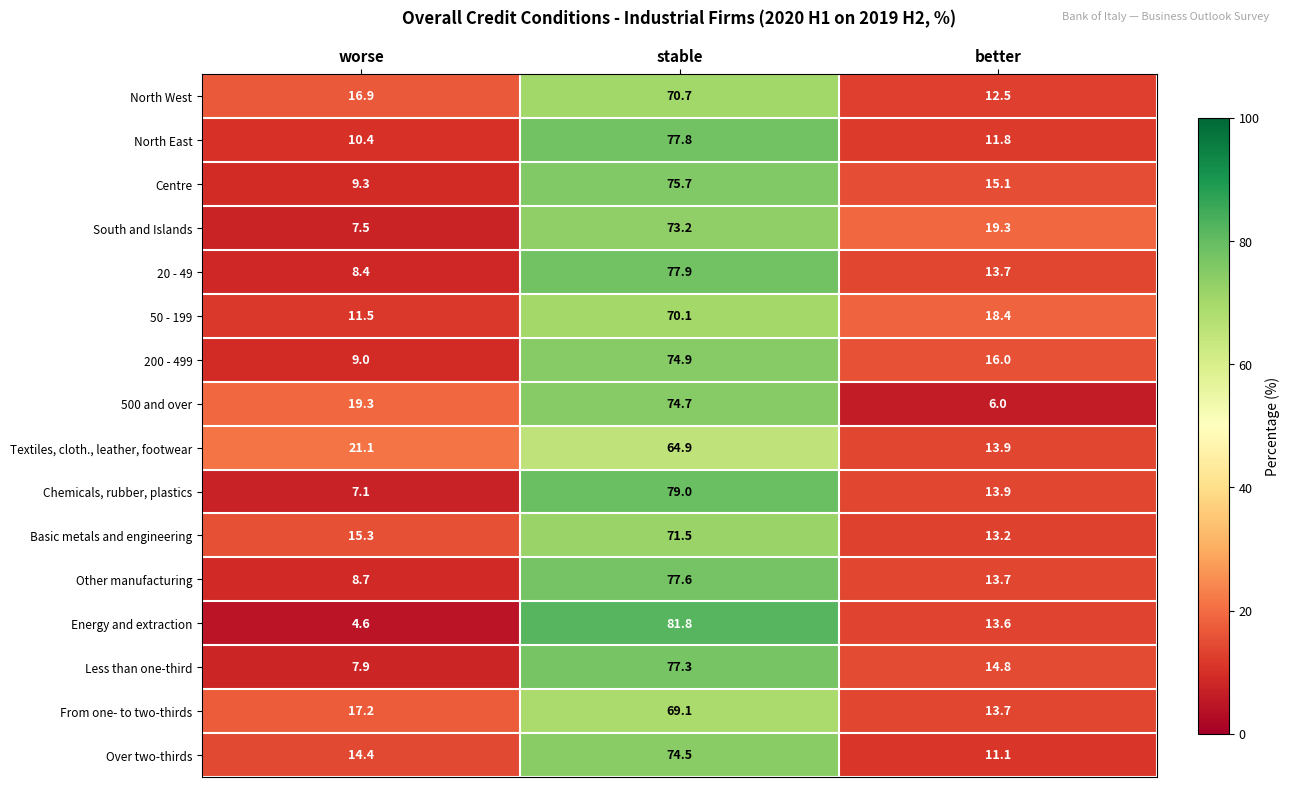

Which label corresponds to the smallest value in the chart?

worse